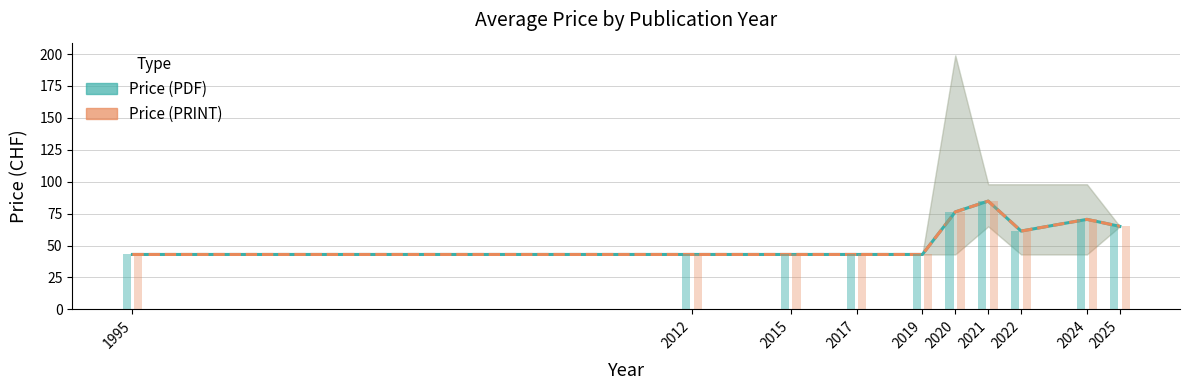

What is the difference between the Price (PDF) mean values at 1995 and 2022?

18.3